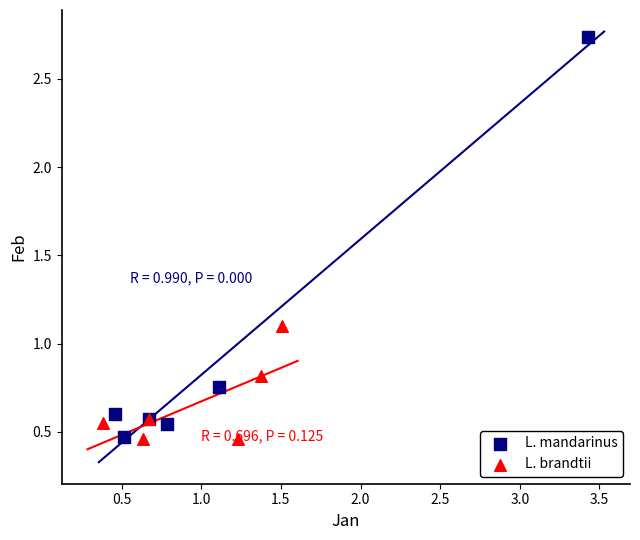

Which series has the largest Y range (max minus min)?

L. mandarinus